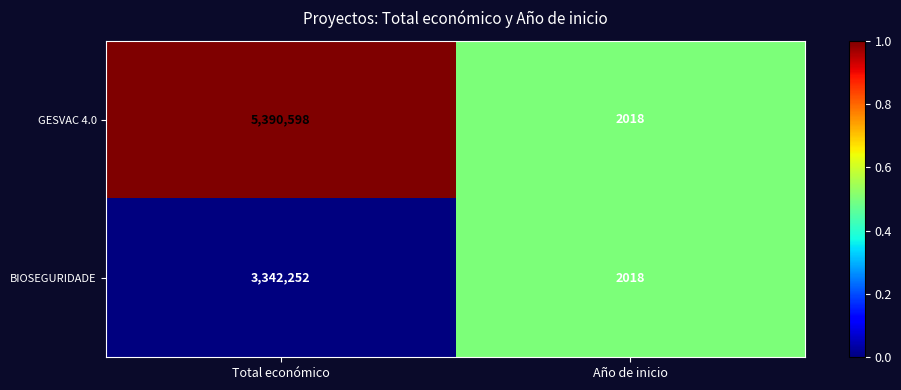

The GESVAC 4.0 series shows 2018 at Año de inicio. True or false?

True